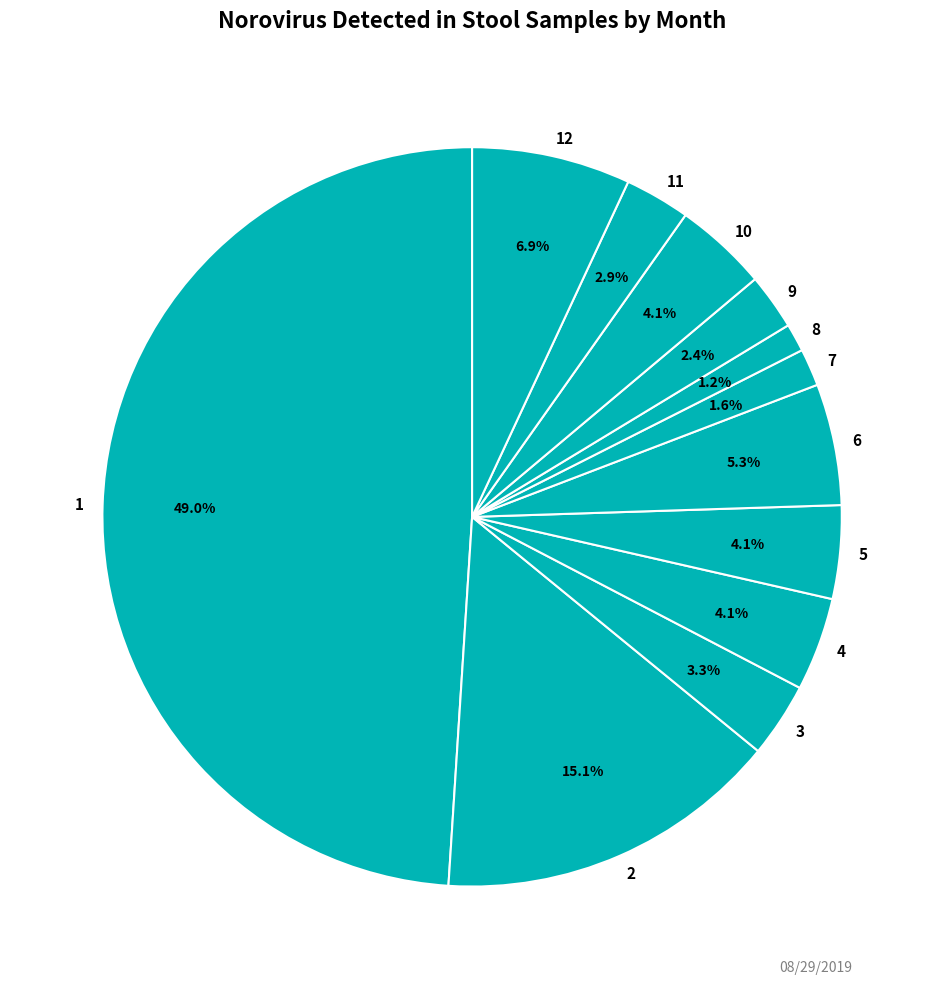

True or false: 10 accounts for 4% of the total.

True